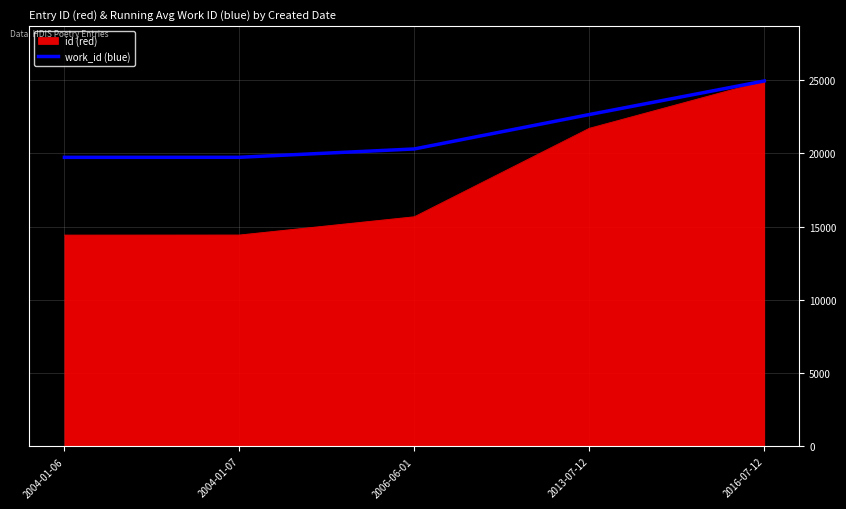

Which category has the highest value across all series?

2016-07-12